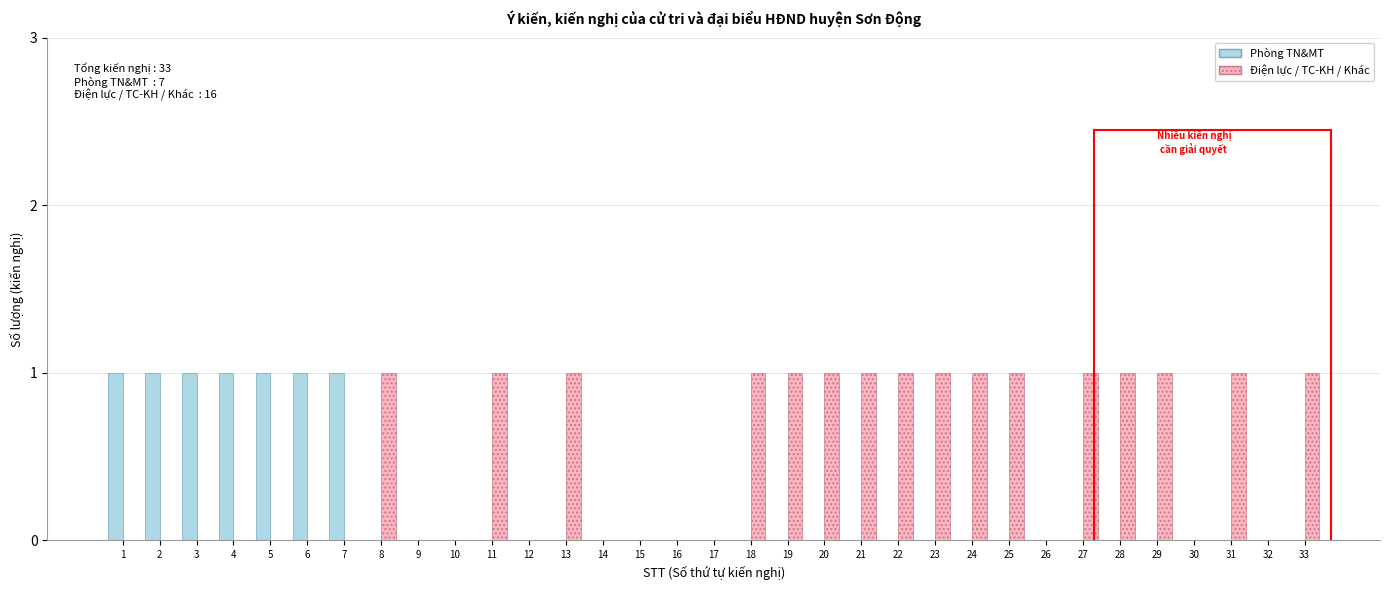

How many groups of bars are there?

33